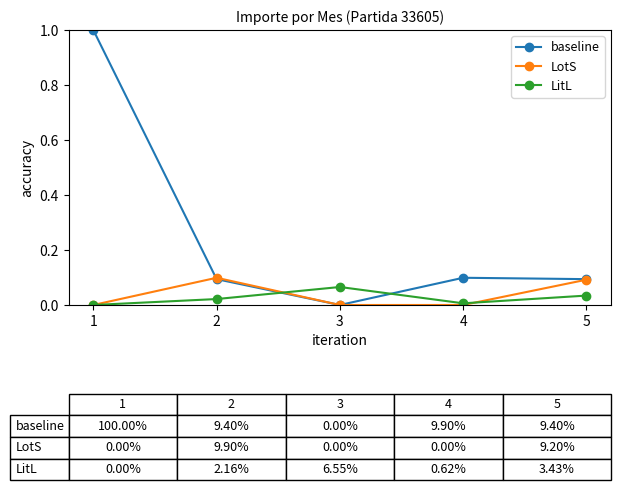

Which series has the largest total across all categories?

baseline